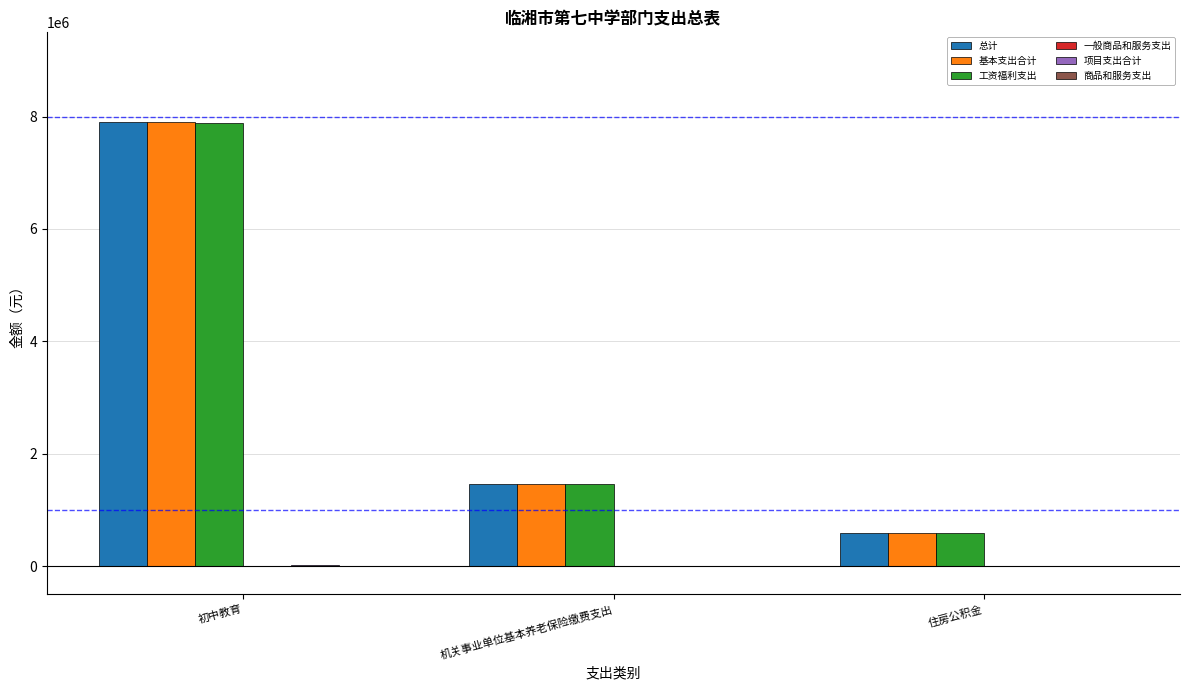

What is the sum of all 总计 values?

9944905.0